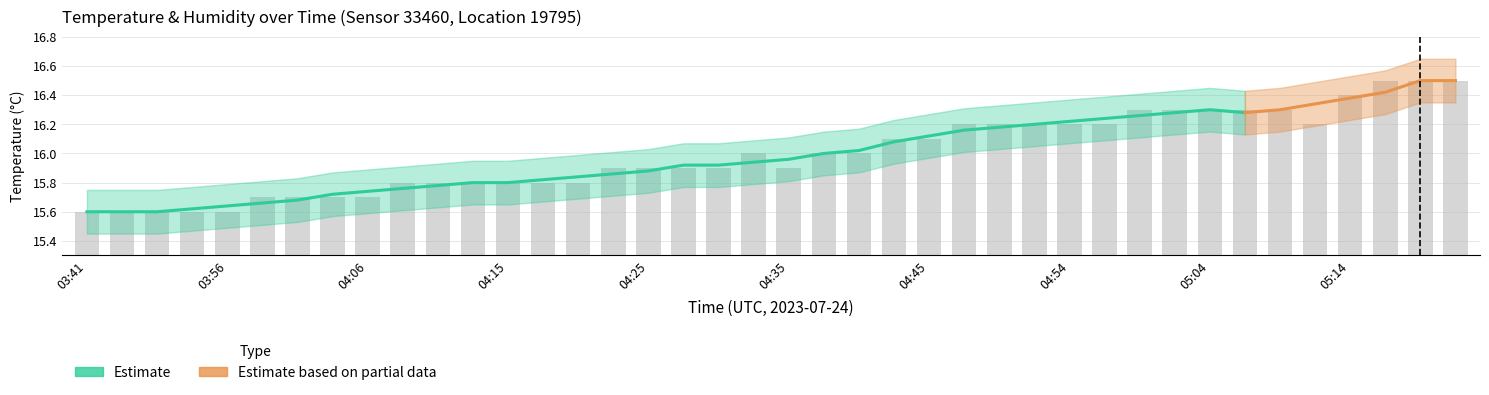

What is the label of the 35th bar from the left?

05:09